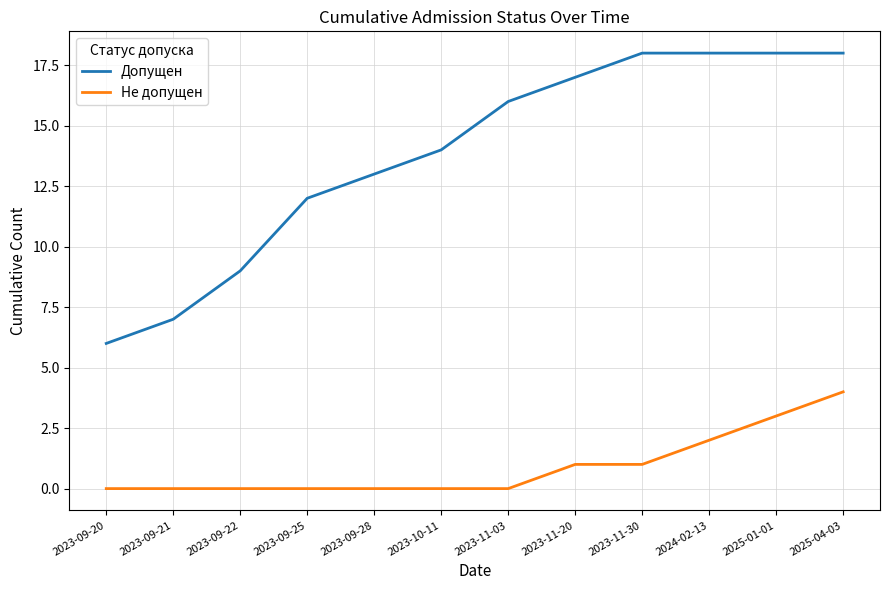

What position from the right is 2023-11-20?

5